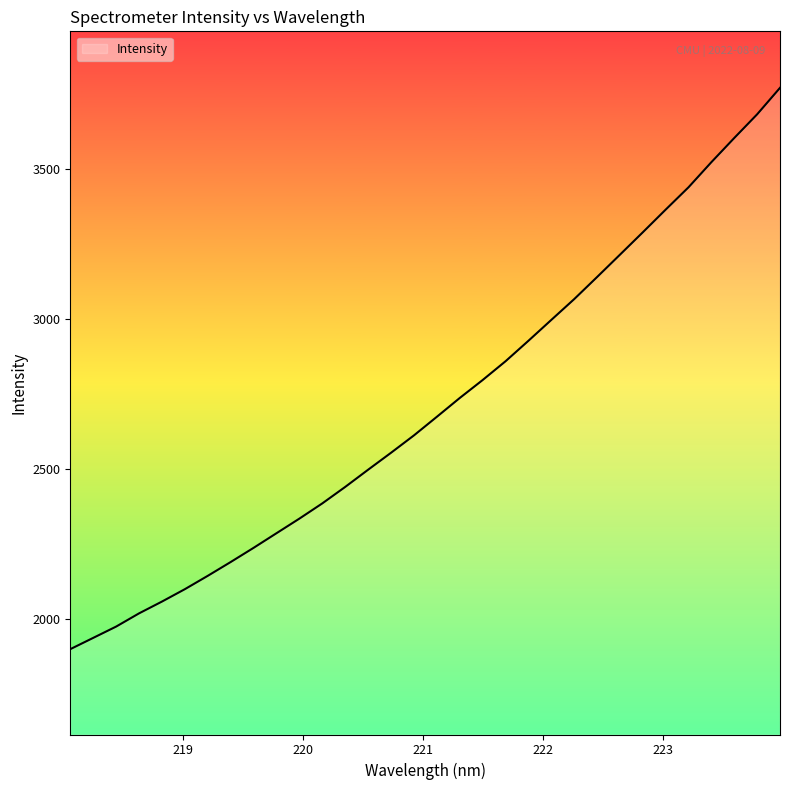

What is the minimum value shown in the chart?

1898.3